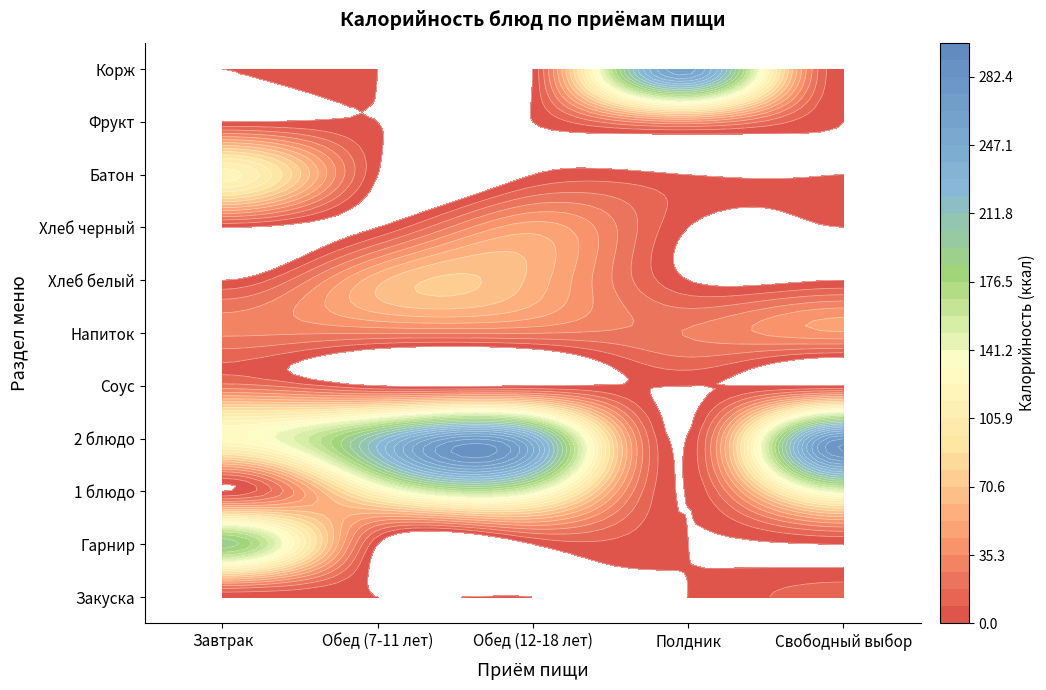

Reading left to right, extract all data points from this chart.

Завтрак: 4	190	128	21	28	119
Обед (7-11 лет): 0	0	214	0	27	0
Обед (12-18 лет): 0	0	237	0	27	0
Полдник: 0	0	0	0	27	0
Свободный выбор: 14	0	274	0	43	0